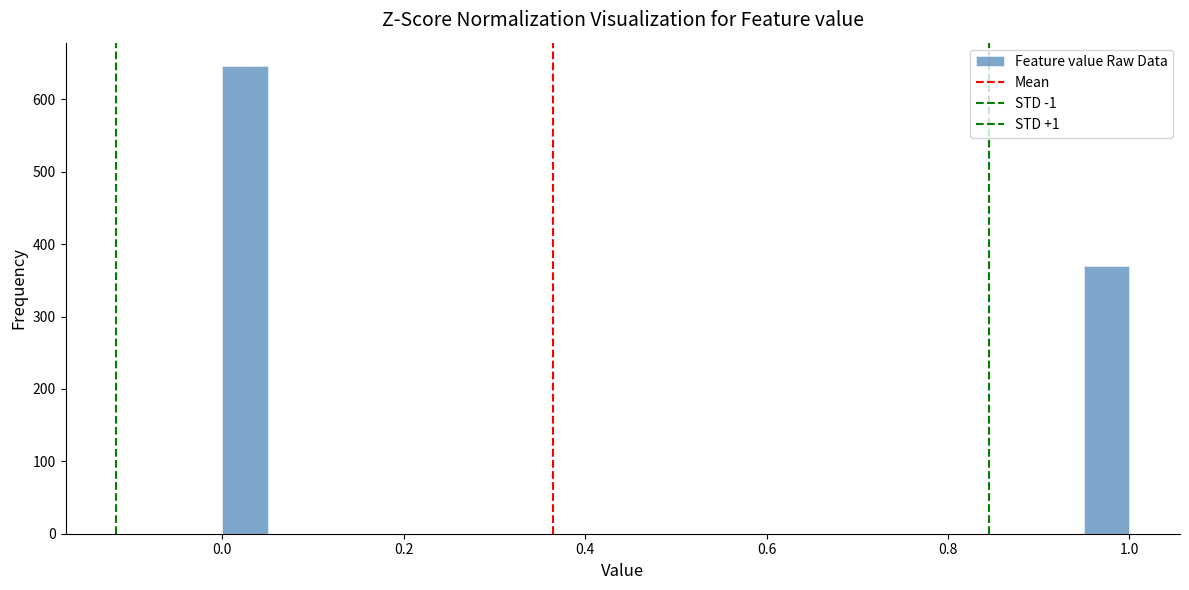

Around what value on the x-axis is the tallest bar? Give the approximate position of its centre, as read against the axis.

0.02